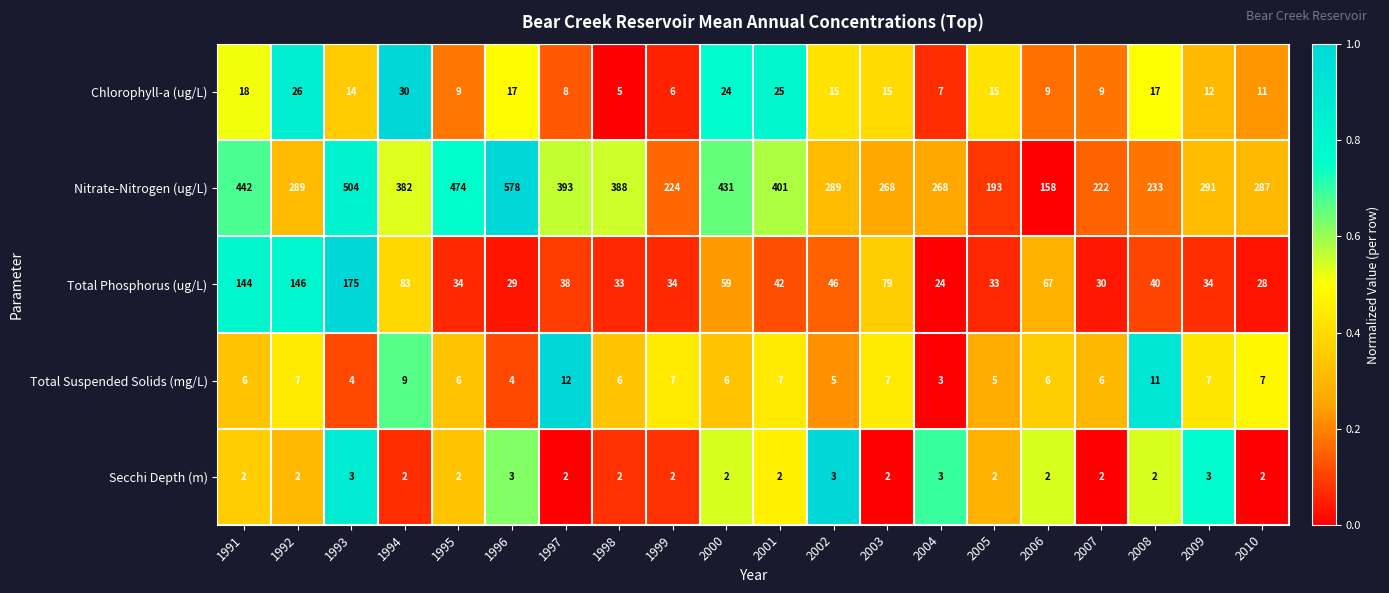

What is the total value across all series at 1997?

453